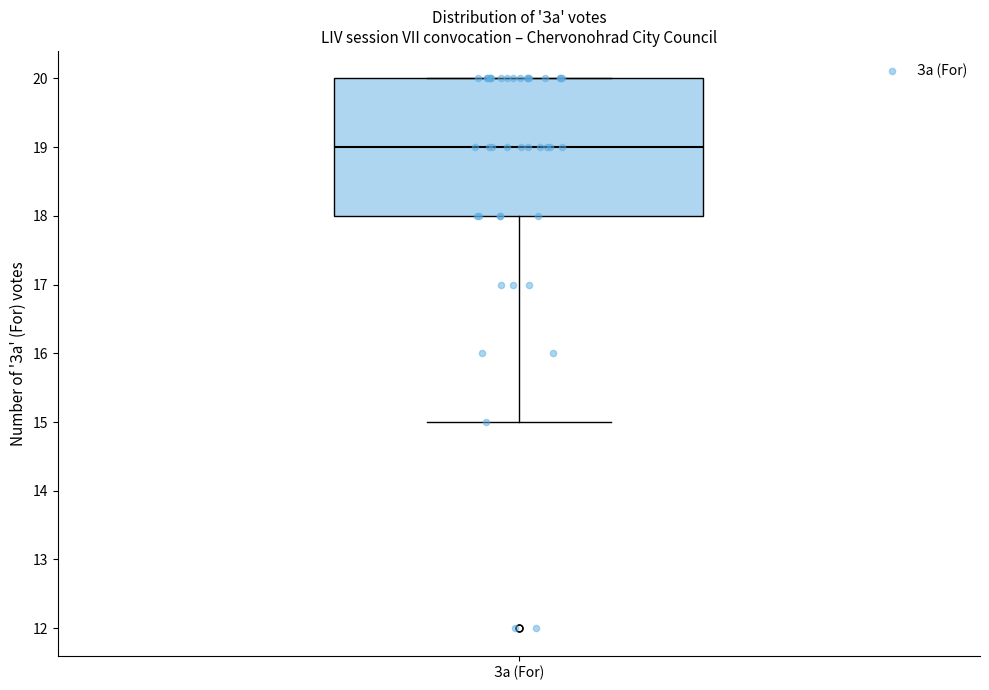

Where does the median line of the box for За (For) sit on the y-axis? The values are not printed on the chart, so give them approximately, as read against the axis.

19